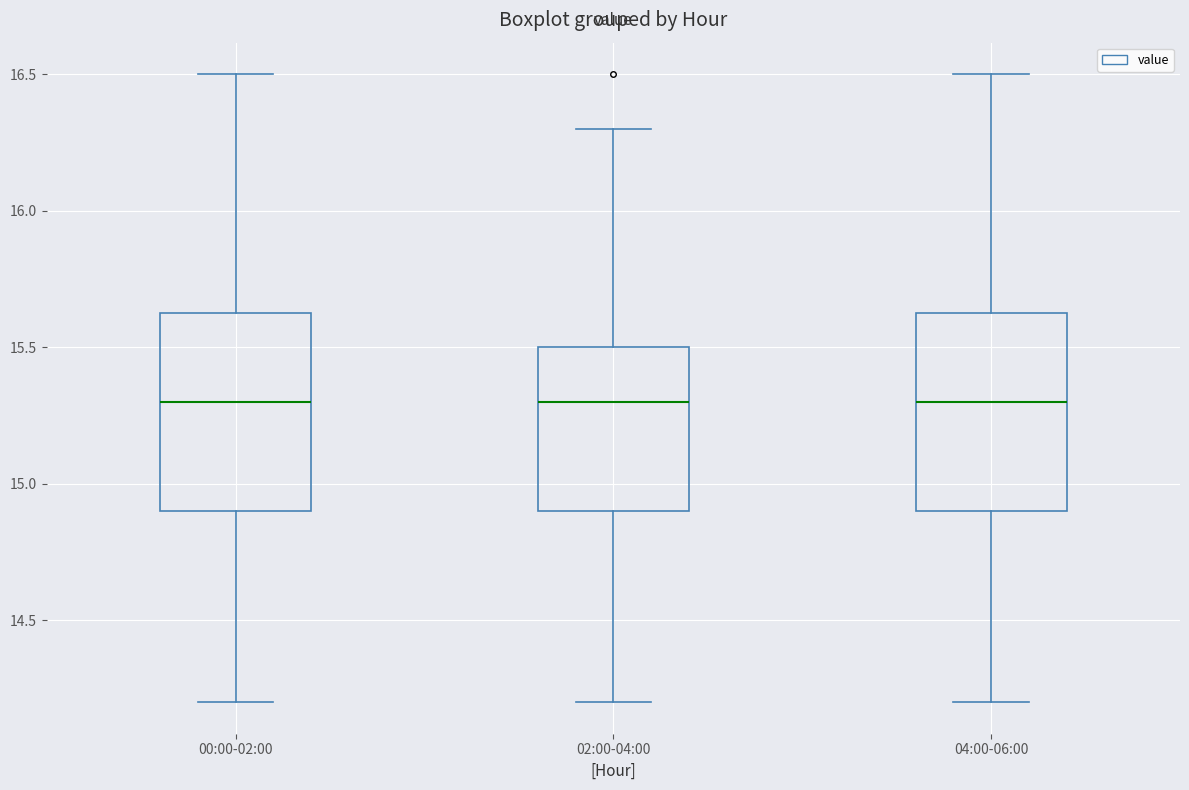

Reading left to right, read every box against the y-axis: the position of its median line, the range the box covers, and the ends of its whiskers. The values are not printed on the chart, so give them approximately, as read against the axis.

00:00-02:00: median 15.30, box 14.90 to 15.65, whiskers 14.20 to 16.50
02:00-04:00: median 15.30, box 14.90 to 15.50, whiskers 14.20 to 16.30
04:00-06:00: median 15.30, box 14.90 to 15.65, whiskers 14.20 to 16.50